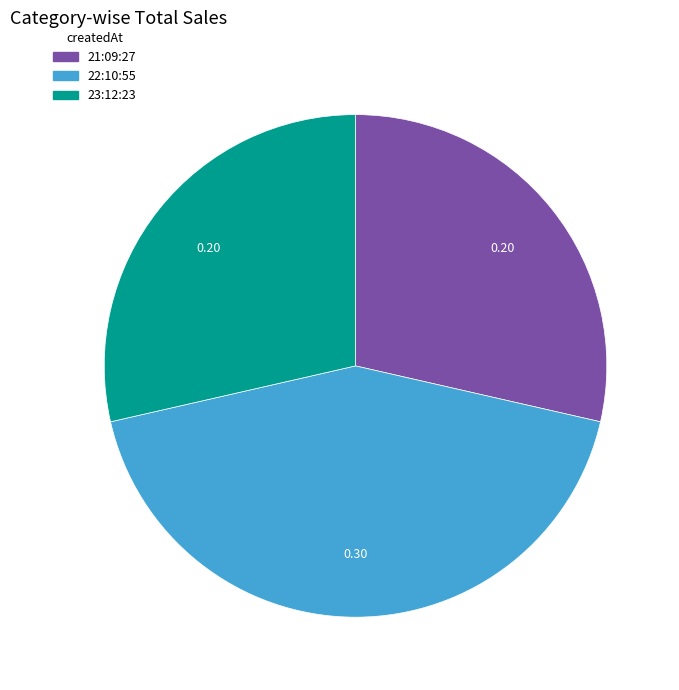

Is there any slice that represents more than half of the pie?

No